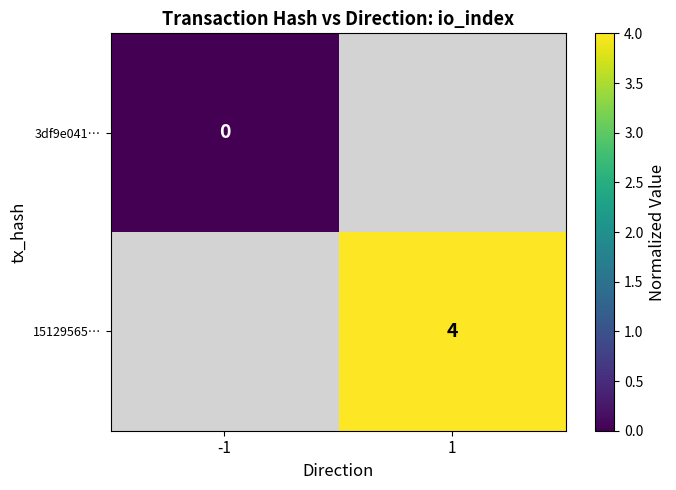

At how many categories does at least one series exceed 1?

1